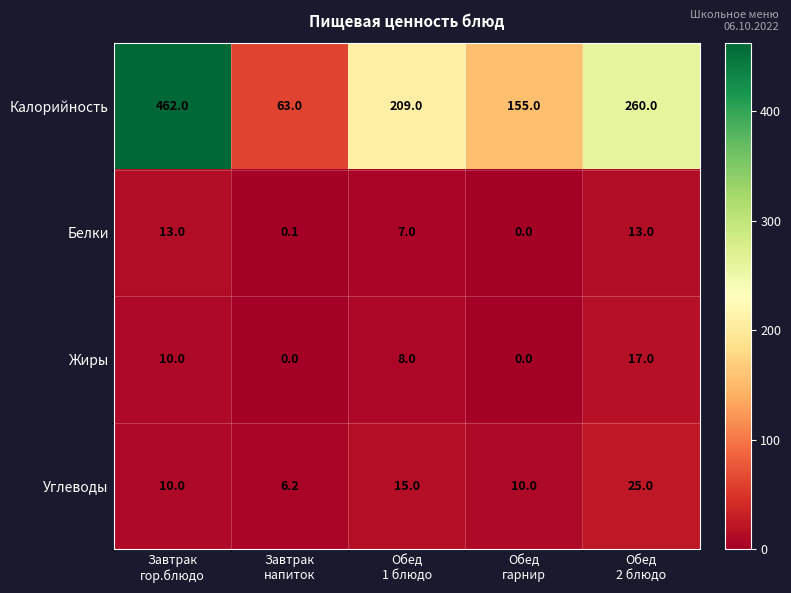

How many values in the Углеводы series are below 10?

1